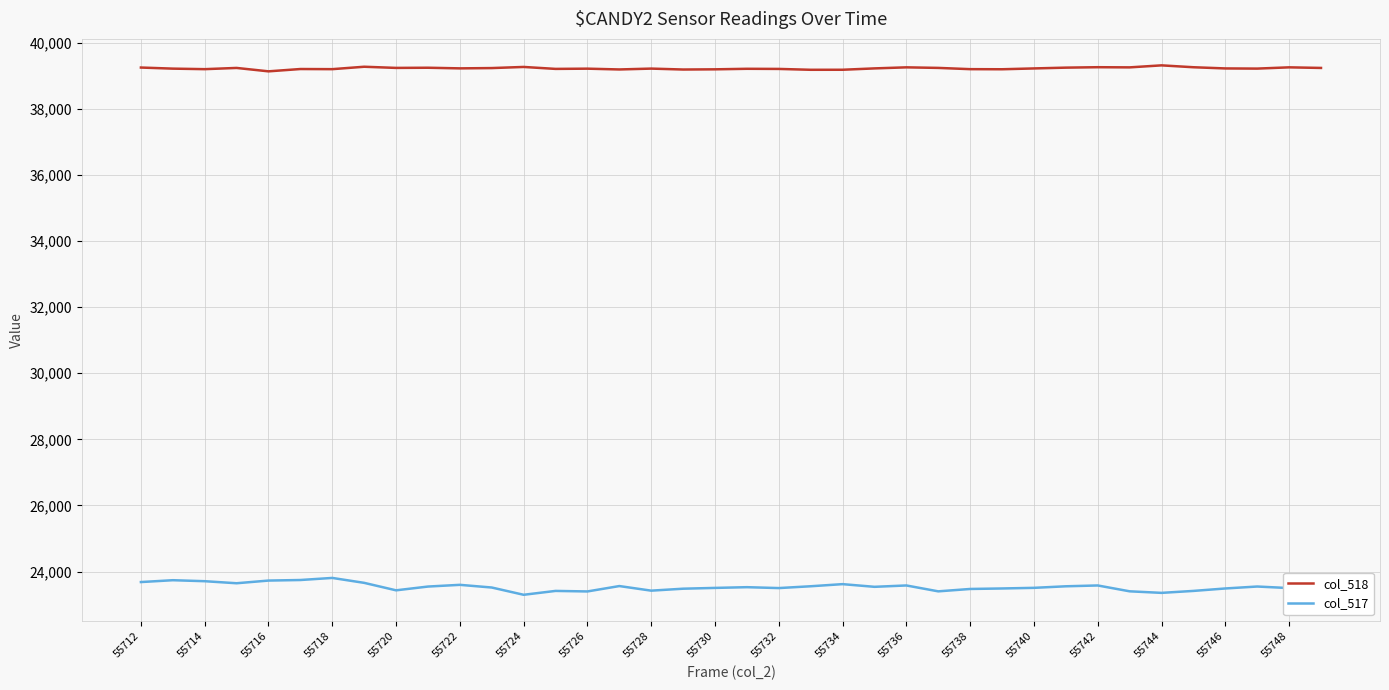

What is the greatest value displayed?

39315